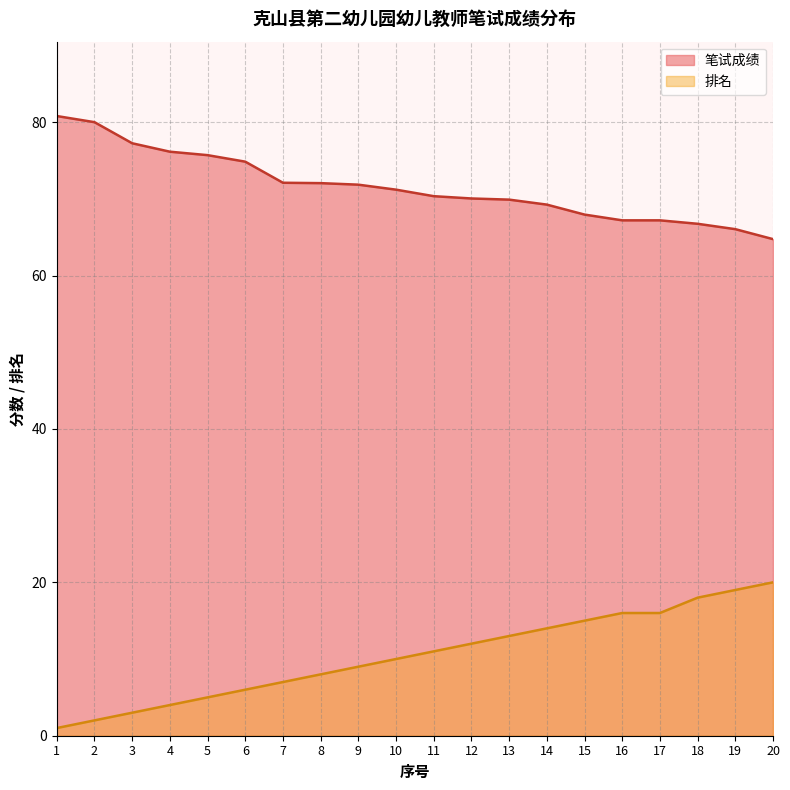

Between 2 and 5, which is larger?

2